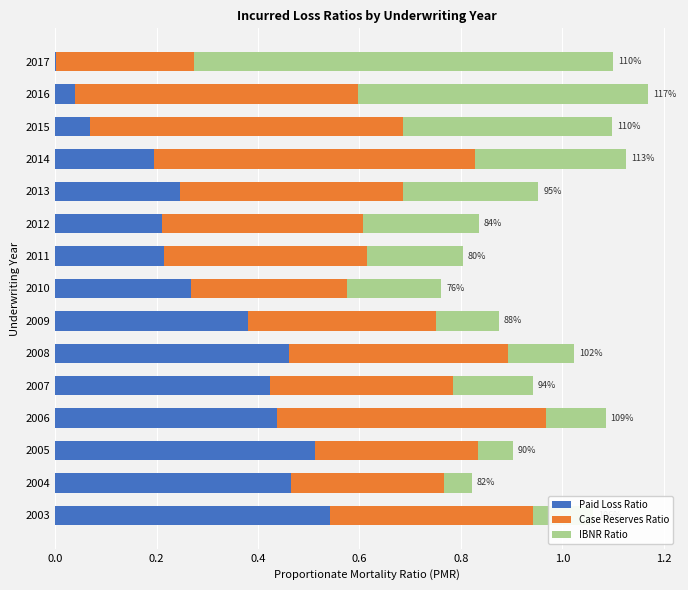

The value of Paid Loss Ratio at 2010 is 0.1. True or false?

False